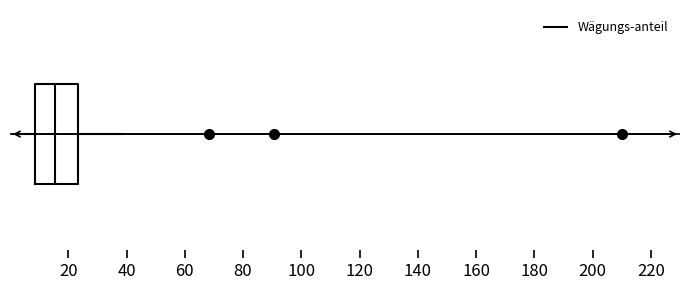

Transcribe this box plot: give where the median line is, the range the box spans, and where the two whiskers end, as read against the x-axis. The values are not printed on the chart, so give them approximately, as read against the axis.

median 16, box 8 to 24, whiskers 2 to 38